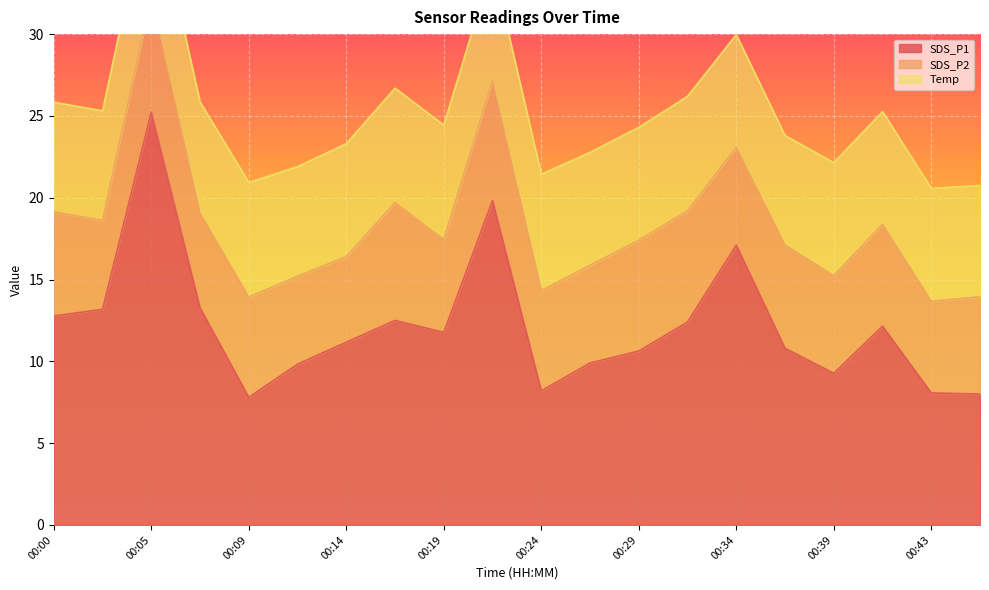

Reading left to right, transcribe all the data shown in this chart.

SDS_P1: 00:00=12.8	00:02=13.2	00:05=25.2	00:07=13.3	00:09=7.8	00:12=9.8	00:14=11.2	00:17=12.5	00:19=11.8	00:22=19.8	00:24=8.2	00:26=9.9	00:29=10.6	00:31=12.4	00:34=17.1	00:36=10.8	00:39=9.3	00:41=12.2	00:43=8.1	00:46=8.0
SDS_P2: 00:00=6.4	00:02=5.4	00:05=7.1	00:07=5.8	00:09=6.1	00:12=5.4	00:14=5.2	00:17=7.2	00:19=5.7	00:22=7.3	00:24=6.1	00:26=6.0	00:29=6.8	00:31=6.8	00:34=6.0	00:36=6.3	00:39=6.0	00:41=6.2	00:43=5.6	00:46=6.0
Temp: 00:00=6.7	00:02=6.7	00:05=6.9	00:07=6.8	00:09=7.0	00:12=6.7	00:14=6.9	00:17=7.0	00:19=7.0	00:22=7.1	00:24=7.1	00:26=6.9	00:29=6.9	00:31=7.0	00:34=6.9	00:36=6.7	00:39=6.9	00:41=6.9	00:43=6.9	00:46=6.8